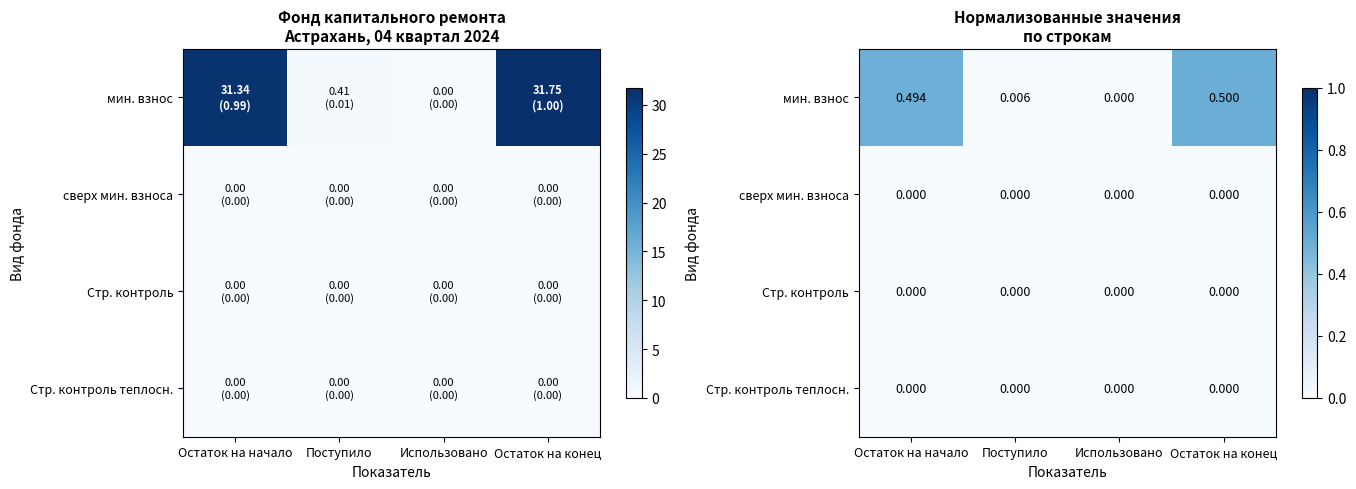

Where is Стр. контроль теплосн. nearest to the value 0?

Остаток на начало